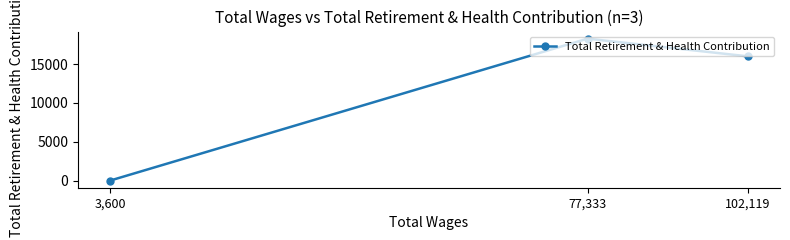

Reading left to right, extract all data points from this chart.

3,600=0	77,333=18266	102,119=15986